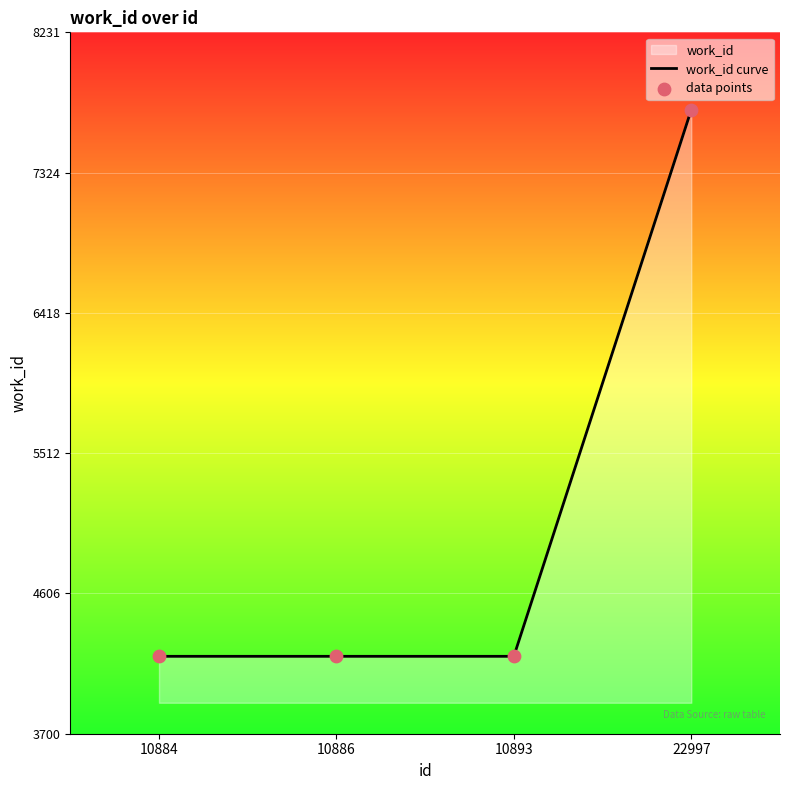

Approximately how many times larger is the value at 10884 compared to 22997?

0.5